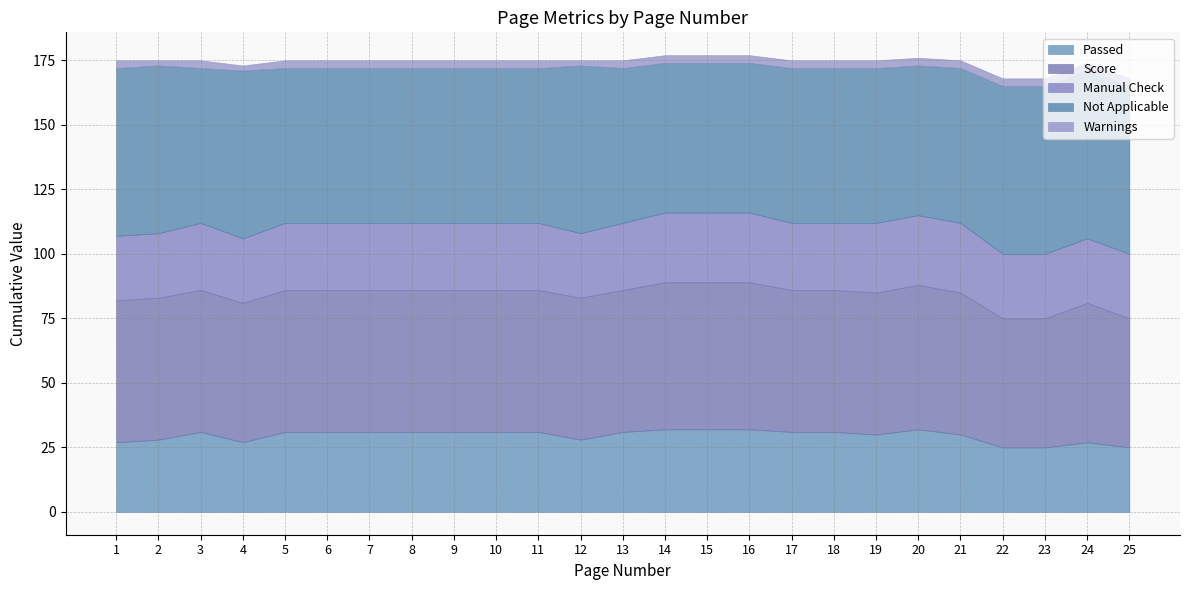

What value does the Warnings series have at 25?

3